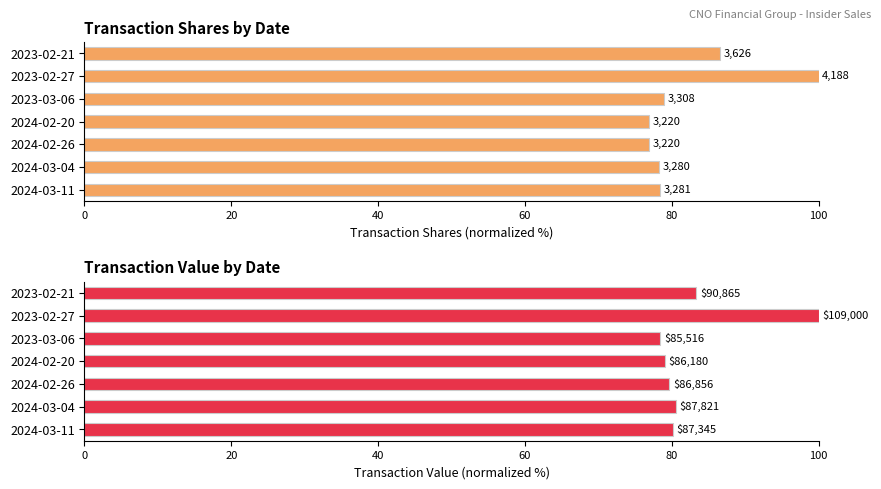

What is the highest value of the transactionShares series?

100.0